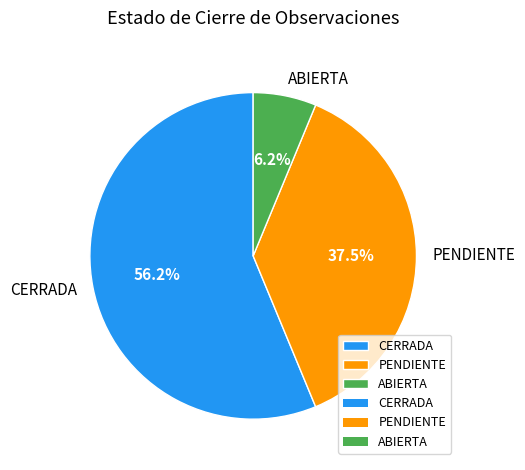

Which category has the smallest portion of the pie?

ABIERTA